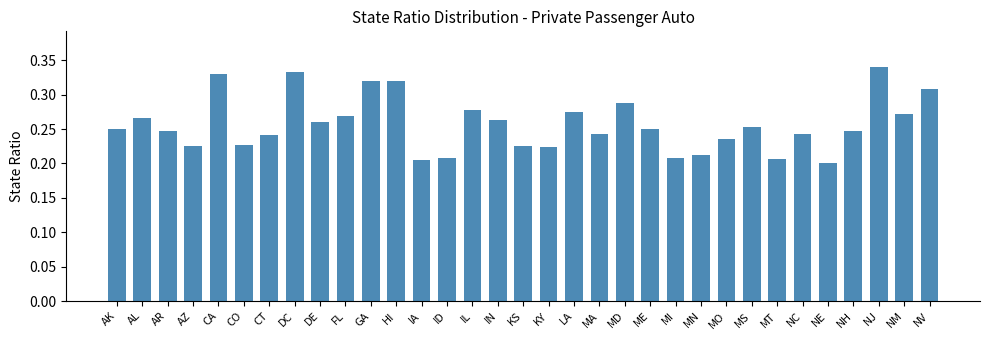

What is the sum of the values at GA and NE?

0.5